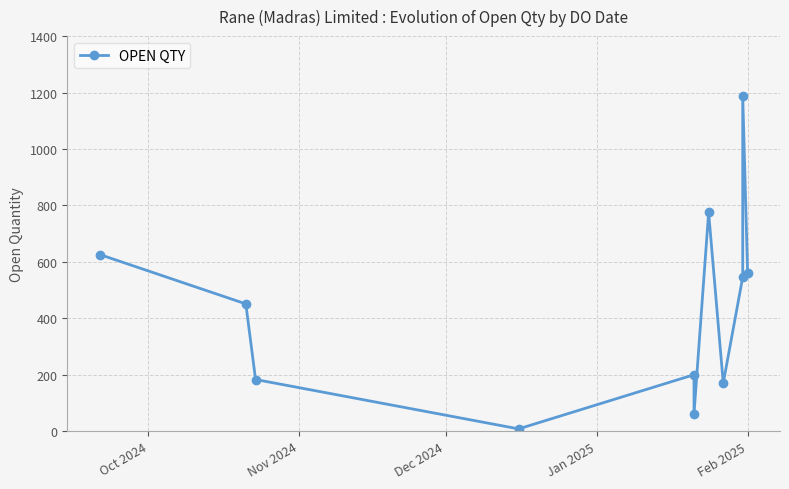

What is the maximum value shown in the chart?

1187